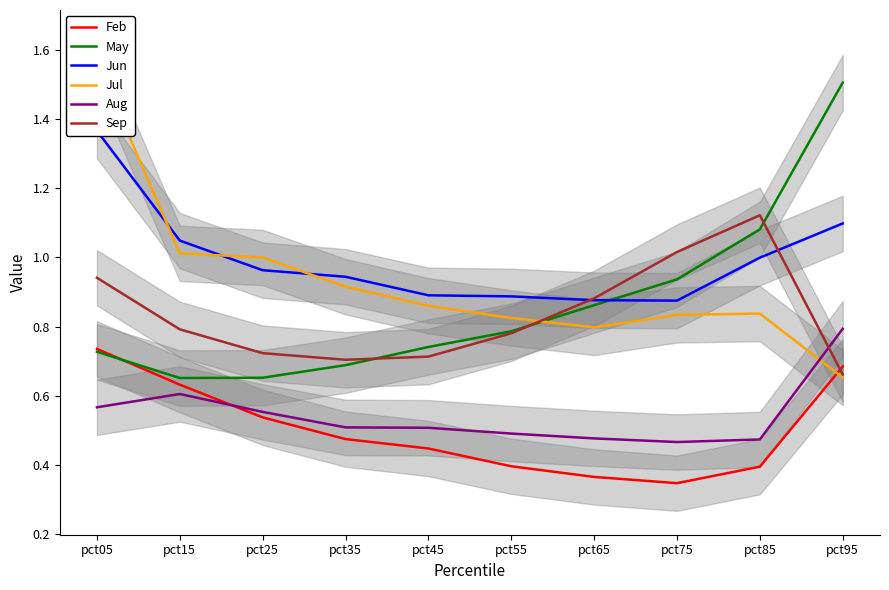

Reading left to right, list all the values displayed in this chart.

Feb: pct05=0.7	pct15=0.6	pct25=0.5	pct35=0.5	pct45=0.4	pct55=0.4	pct65=0.4	pct75=0.3	pct85=0.4	pct95=0.7
May: pct05=0.7	pct15=0.7	pct25=0.7	pct35=0.7	pct45=0.7	pct55=0.8	pct65=0.9	pct75=0.9	pct85=1.1	pct95=1.5
Jun: pct05=1.4	pct15=1.0	pct25=1.0	pct35=0.9	pct45=0.9	pct55=0.9	pct65=0.9	pct75=0.9	pct85=1.0	pct95=1.1
Jul: pct05=1.6	pct15=1.0	pct25=1.0	pct35=0.9	pct45=0.9	pct55=0.8	pct65=0.8	pct75=0.8	pct85=0.8	pct95=0.7
Aug: pct05=0.6	pct15=0.6	pct25=0.6	pct35=0.5	pct45=0.5	pct55=0.5	pct65=0.5	pct75=0.5	pct85=0.5	pct95=0.8
Sep: pct05=0.9	pct15=0.8	pct25=0.7	pct35=0.7	pct45=0.7	pct55=0.8	pct65=0.9	pct75=1.0	pct85=1.1	pct95=0.7